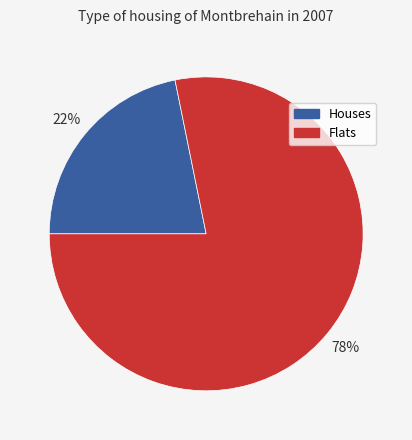

To the nearest percent, what is the average slice percentage?

50%